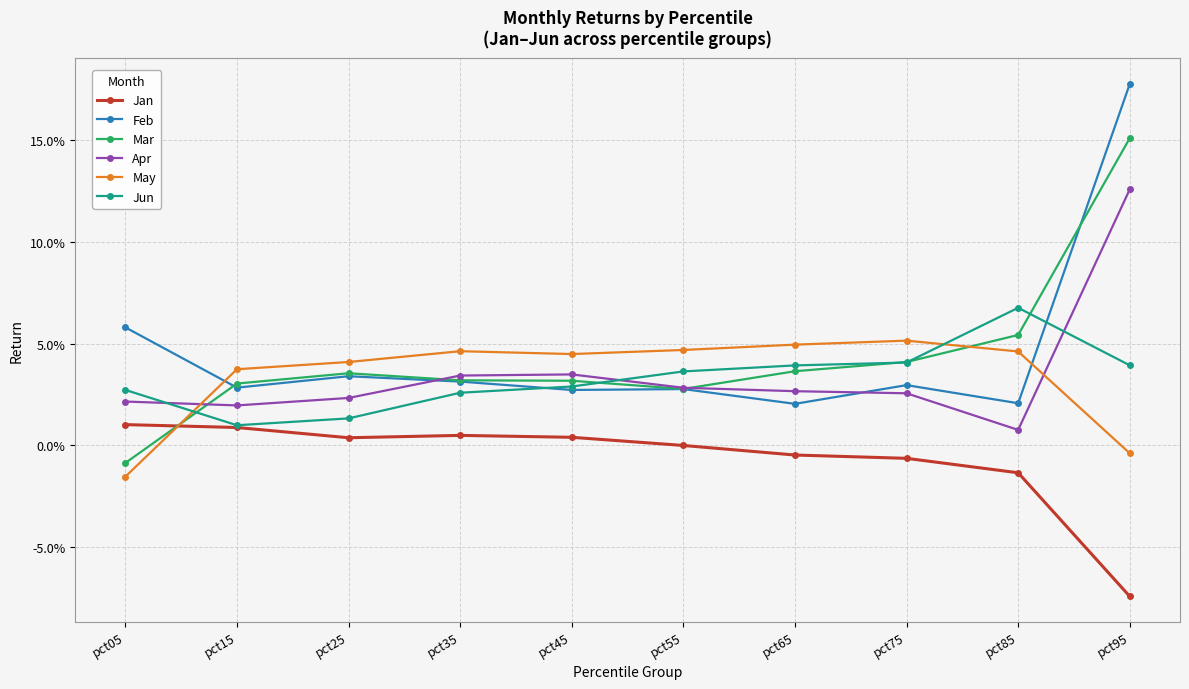

What are all the series names shown in the legend?

Jan, Feb, Mar, Apr, May, Jun